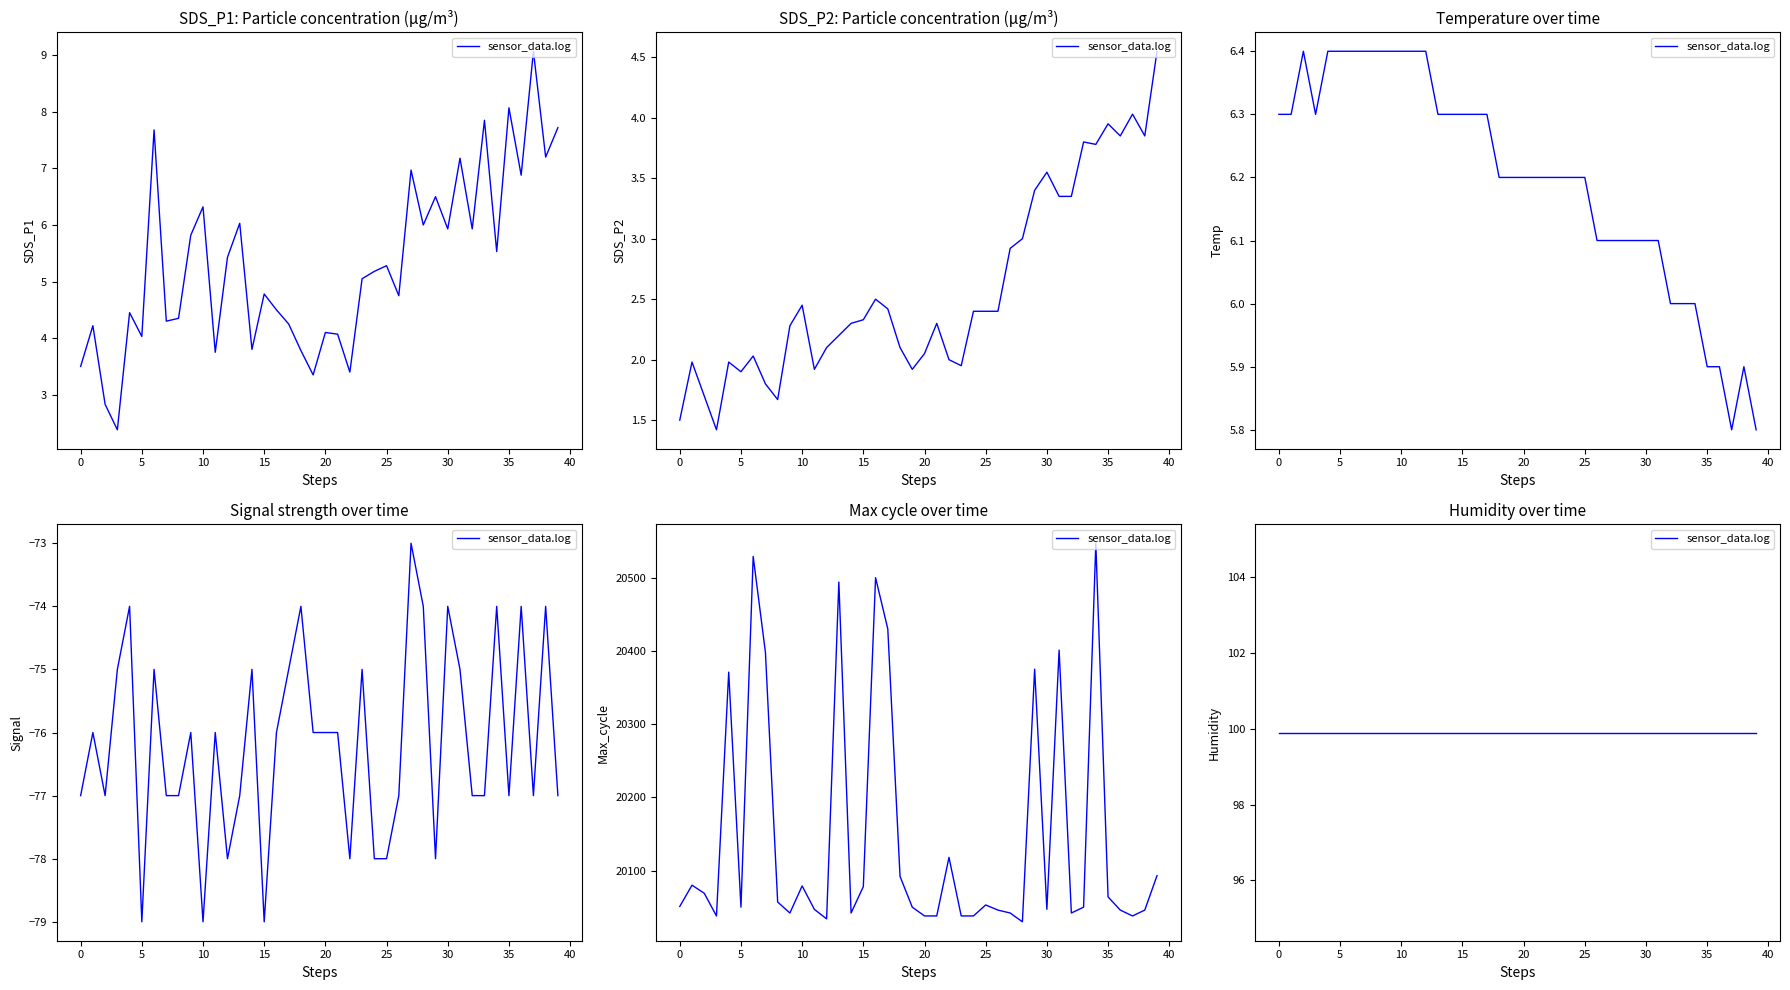

True or false: Signal and SDS_P1 intersect in this chart.

False